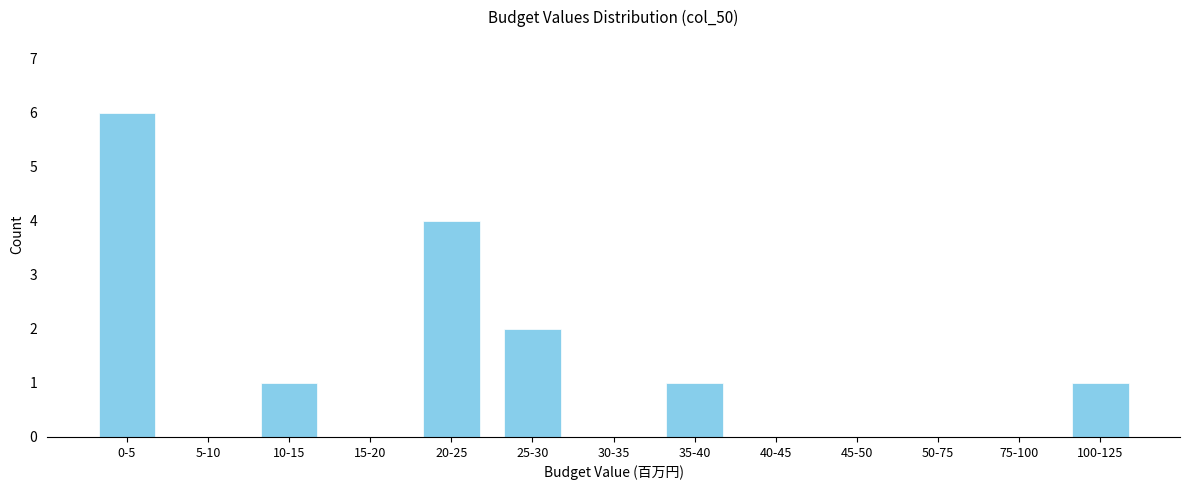

Reading left to right, list all the values displayed in this chart.

0-5=6	5-10=0	10-15=1	15-20=0	20-25=4	25-30=2	30-35=0	35-40=1	40-45=0	45-50=0	50-75=0	75-100=0	100-125=1